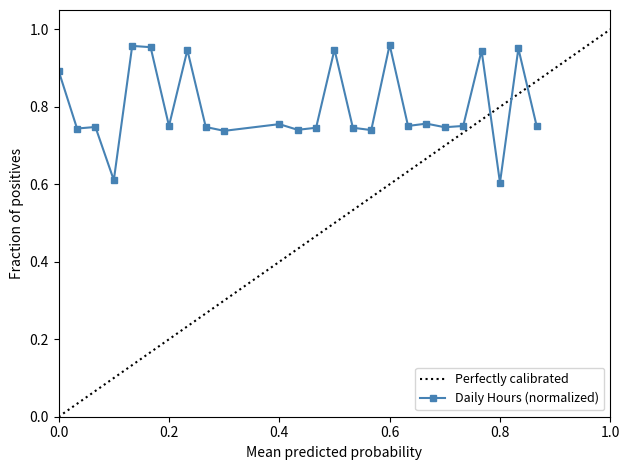

What is the greatest value displayed?

1.0